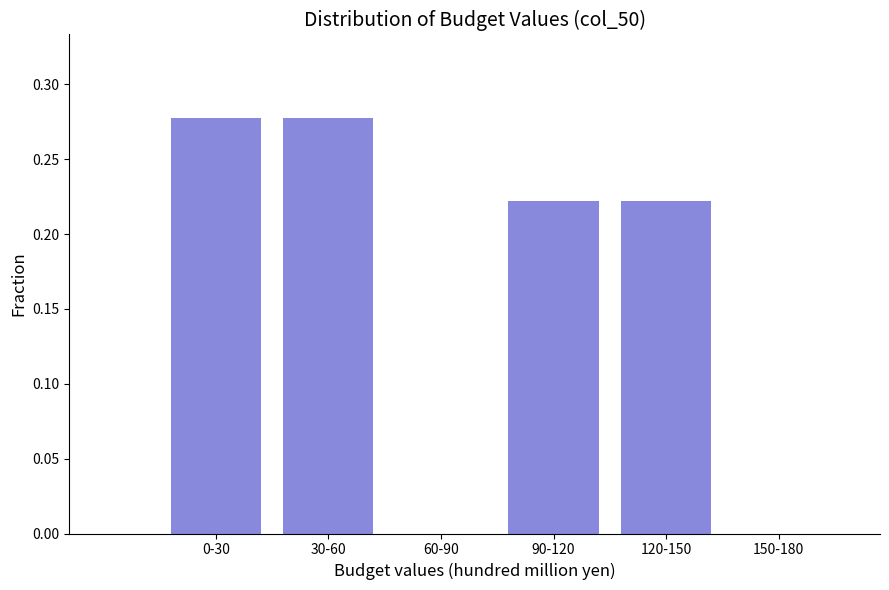

Is it true that the value at 150-180 is 0.1?

False